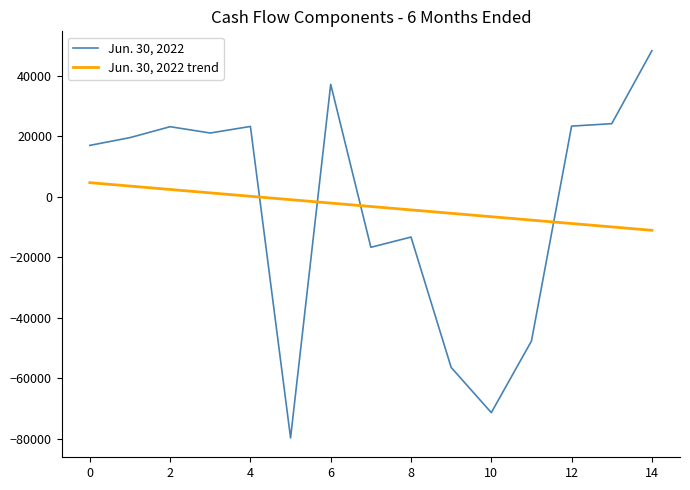

How many times do Jun. 30, 2022 and Jun. 30, 2022 trend cross each other?

4